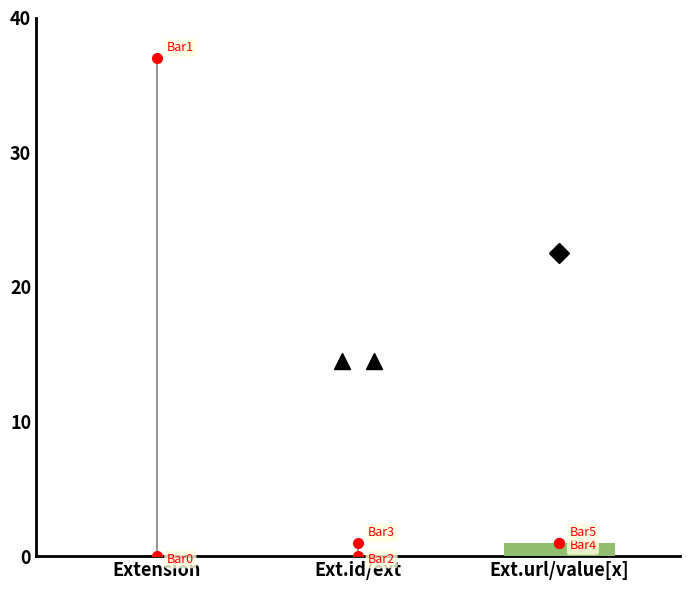

Reading left to right, transcribe all the data shown in this chart.

0	0	1